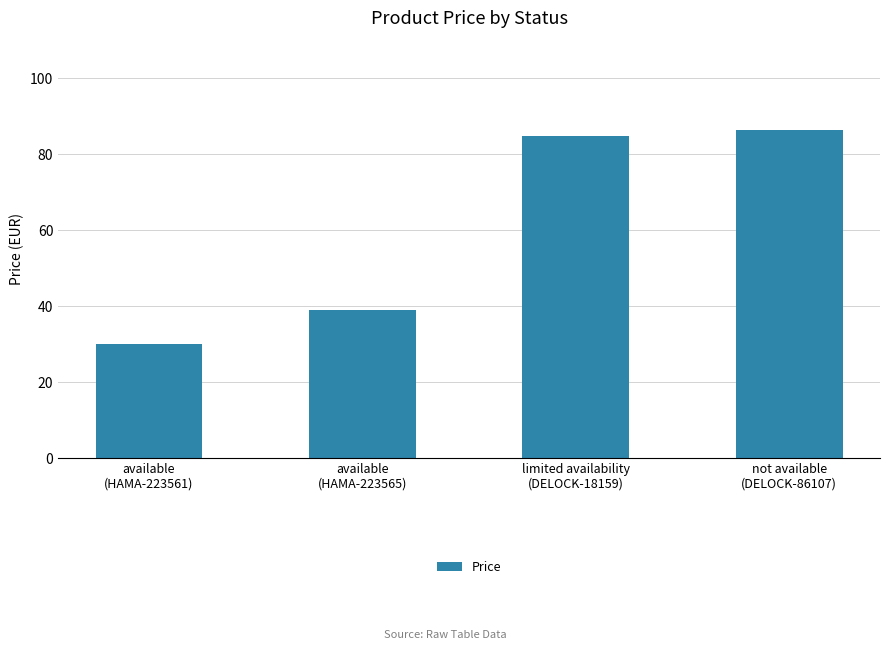

Is it true that the value at not available
(DELOCK-86107) is 86.3?

True